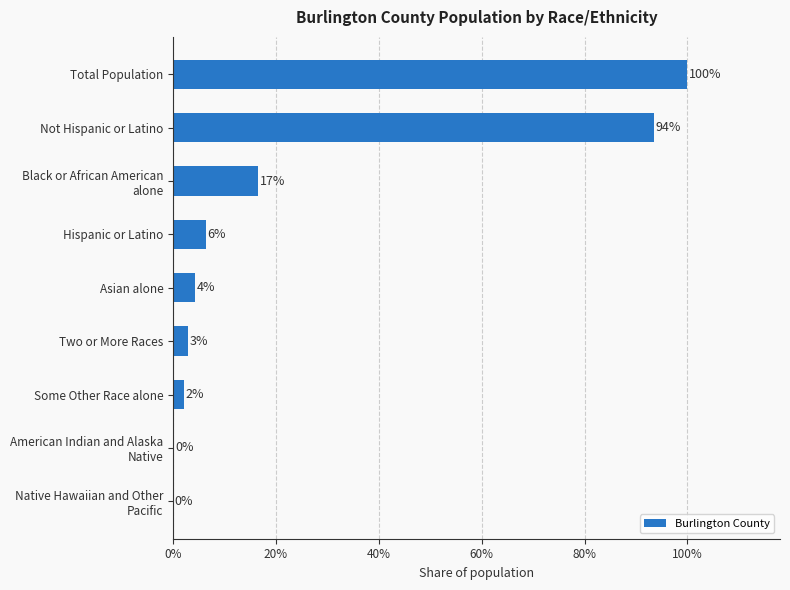

Which has a higher value, Two or More Races or Asian alone?

Asian alone